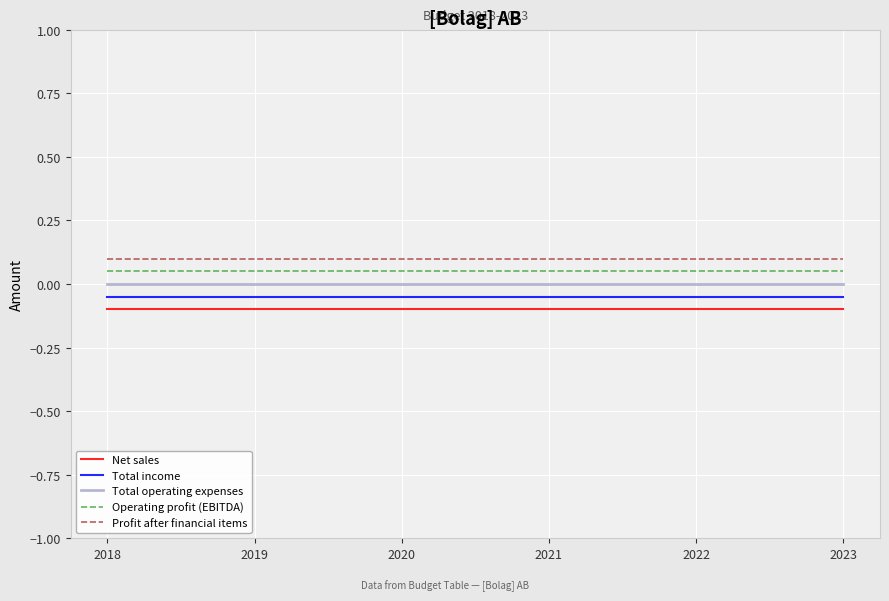

Is the value of Total operating expenses at 2021 greater than the value of Profit after financial items at 2018?

No